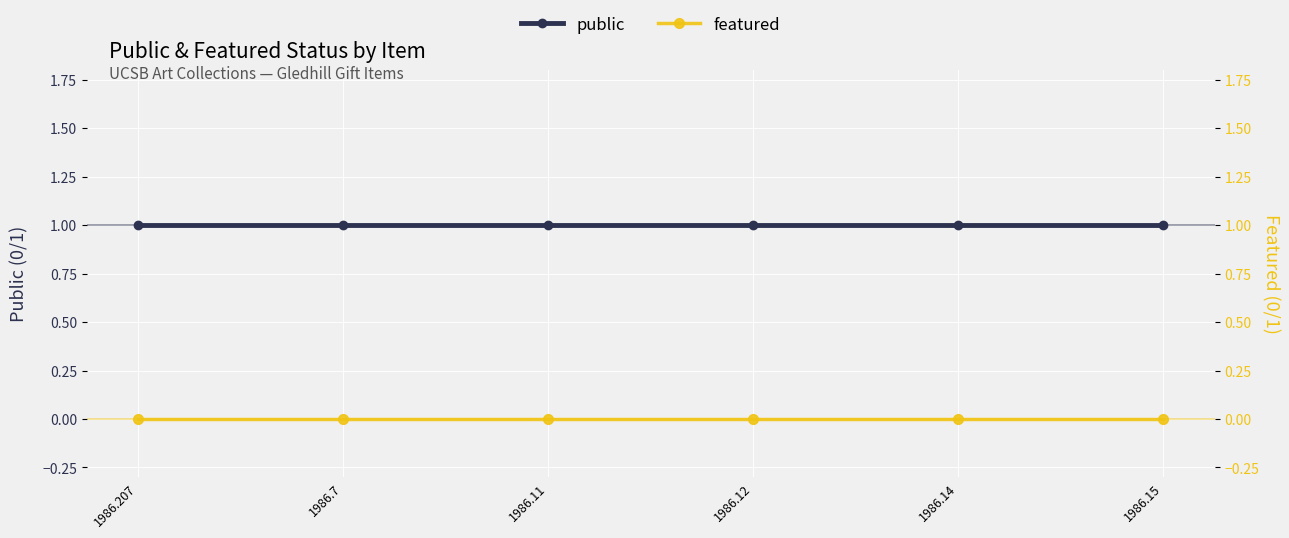

Between 1986.207 and 1986.12, which series saw the biggest shift?

public